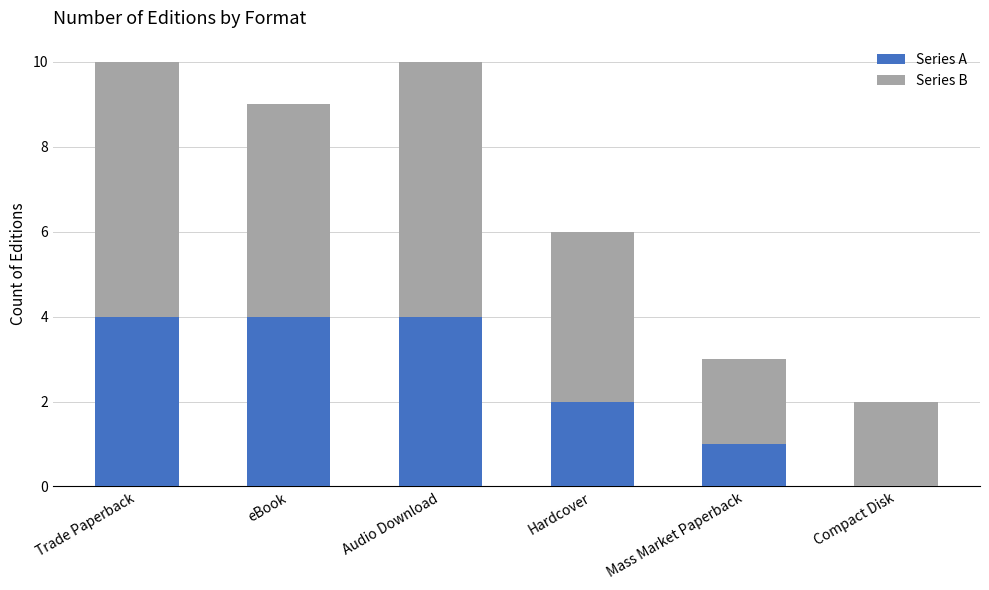

Are the bars grouped side by side (vs. stacked)?

No